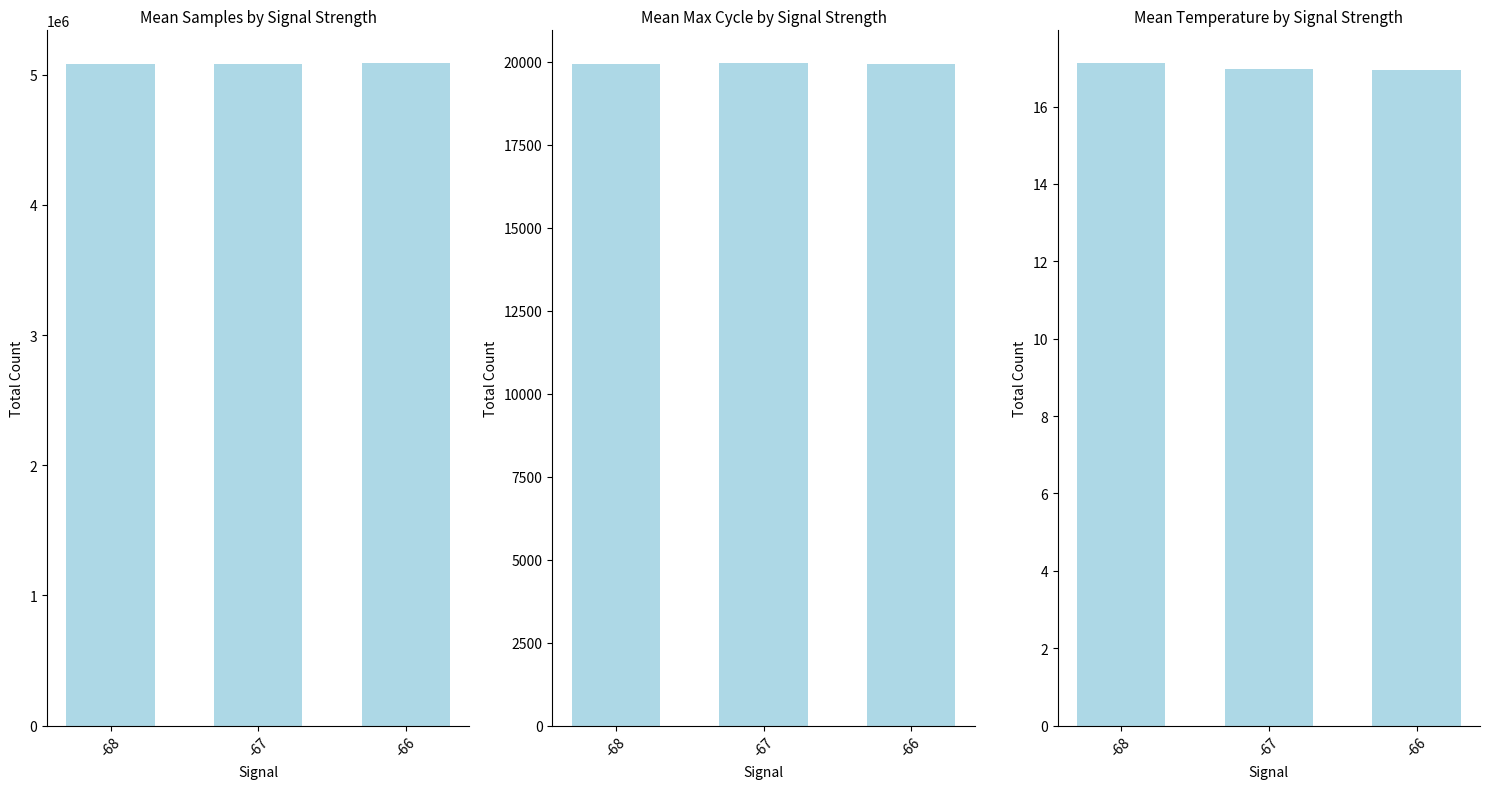

Is the value of Max_cycle at -67 greater than the value of Temp at -66?

Yes